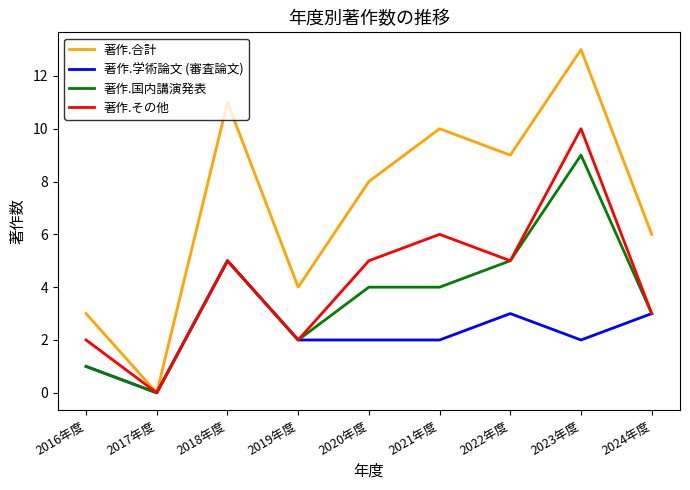

Which series has the largest total across all categories?

著作.合計